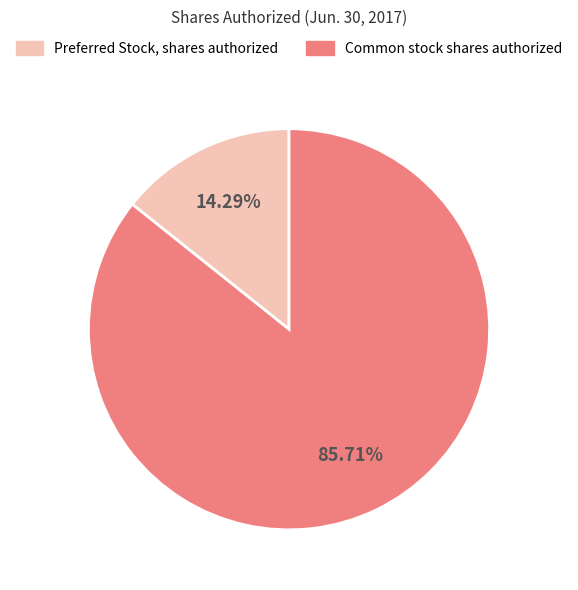

Is it true that Preferred Stock, shares authorized is 5% of the pie?

False